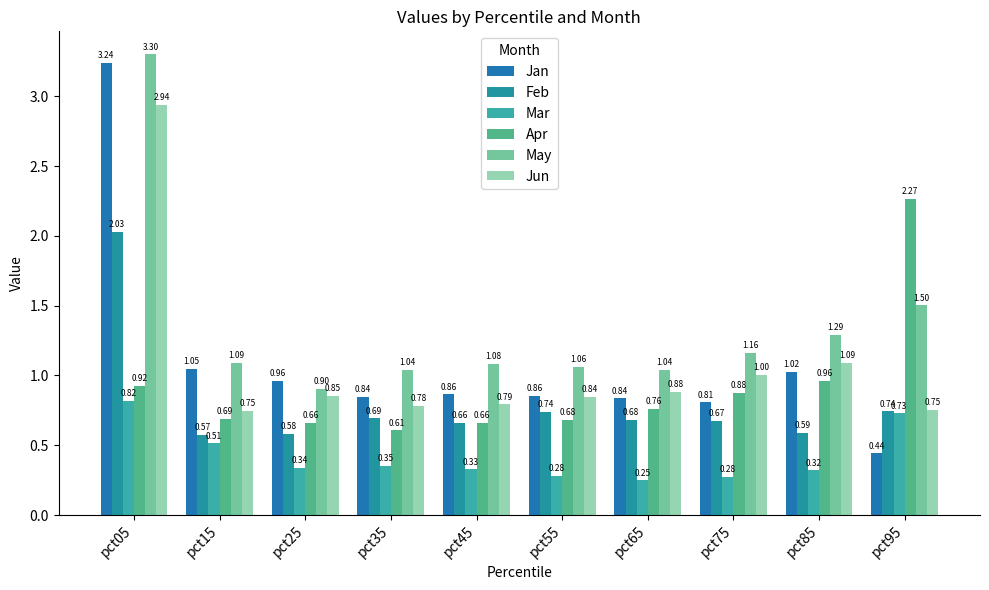

How many data points in May are above 1?

9